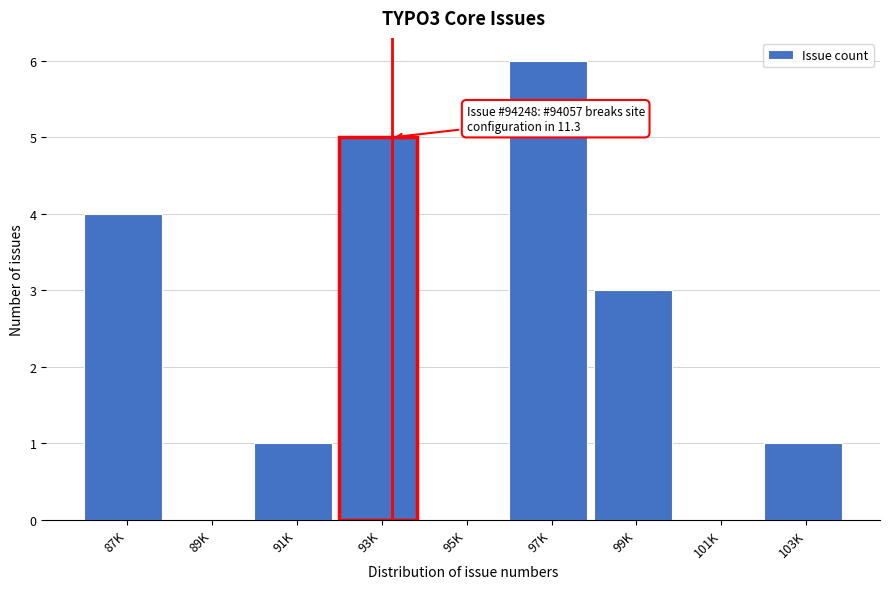

Reading right to left, extract all data points from this chart.

103K=1	101K=0	99K=3	97K=6	95K=0	93K=5	91K=1	89K=0	87K=4